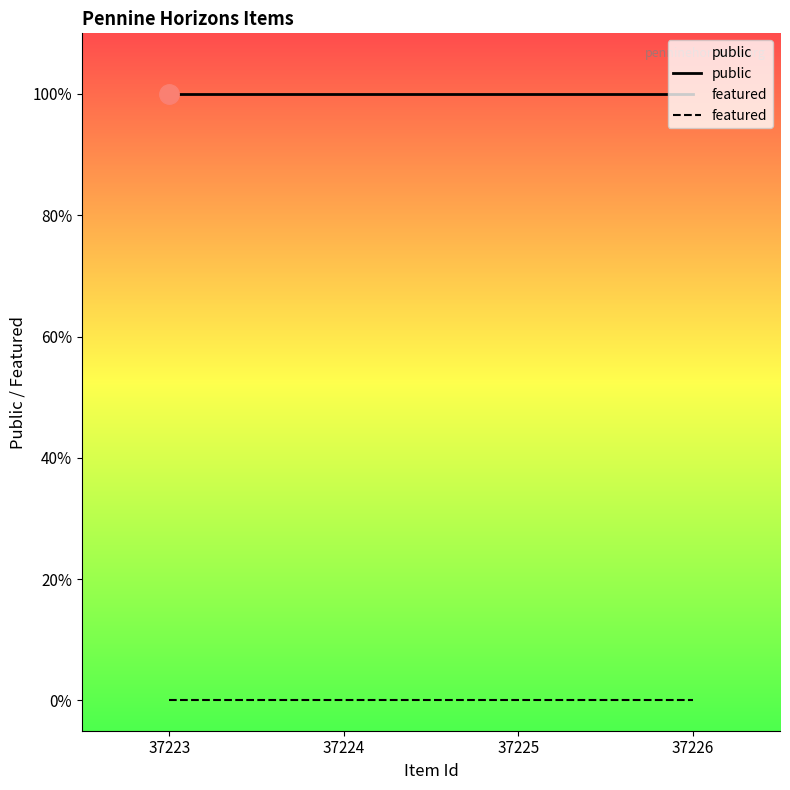

Which series has the largest range (max minus min)?

public